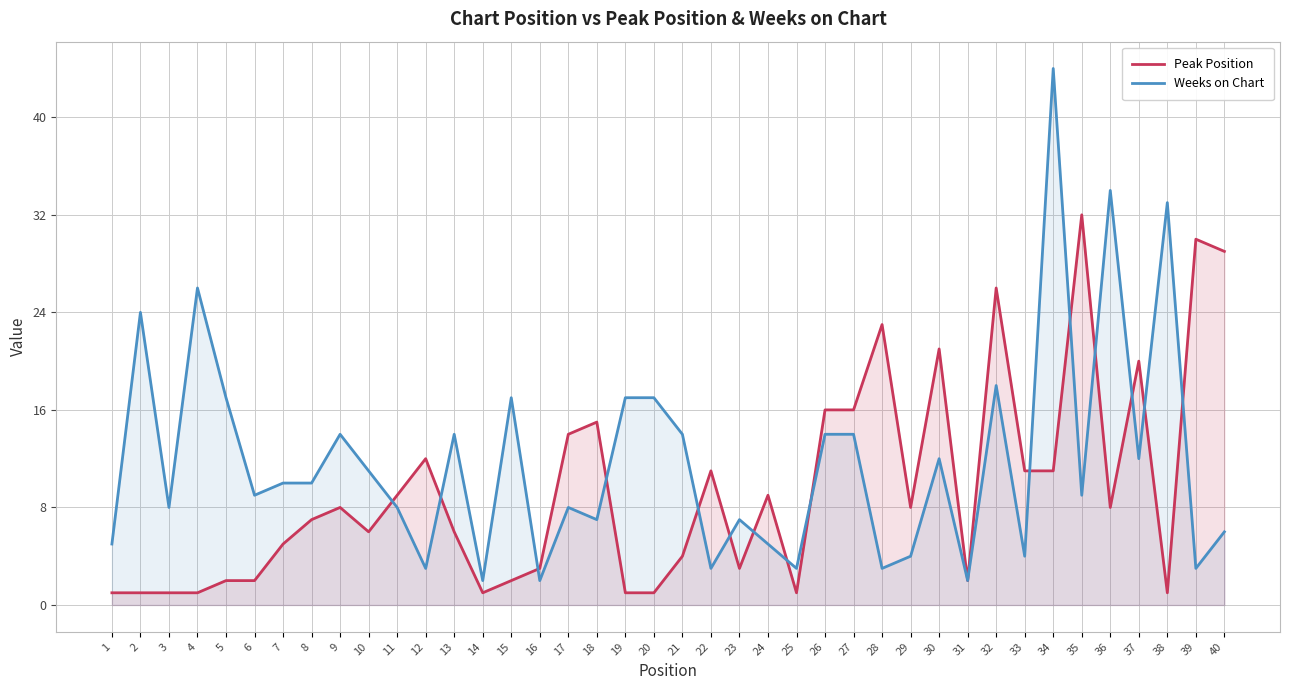

Which category has the lowest value in the Weeks on Chart series?

14